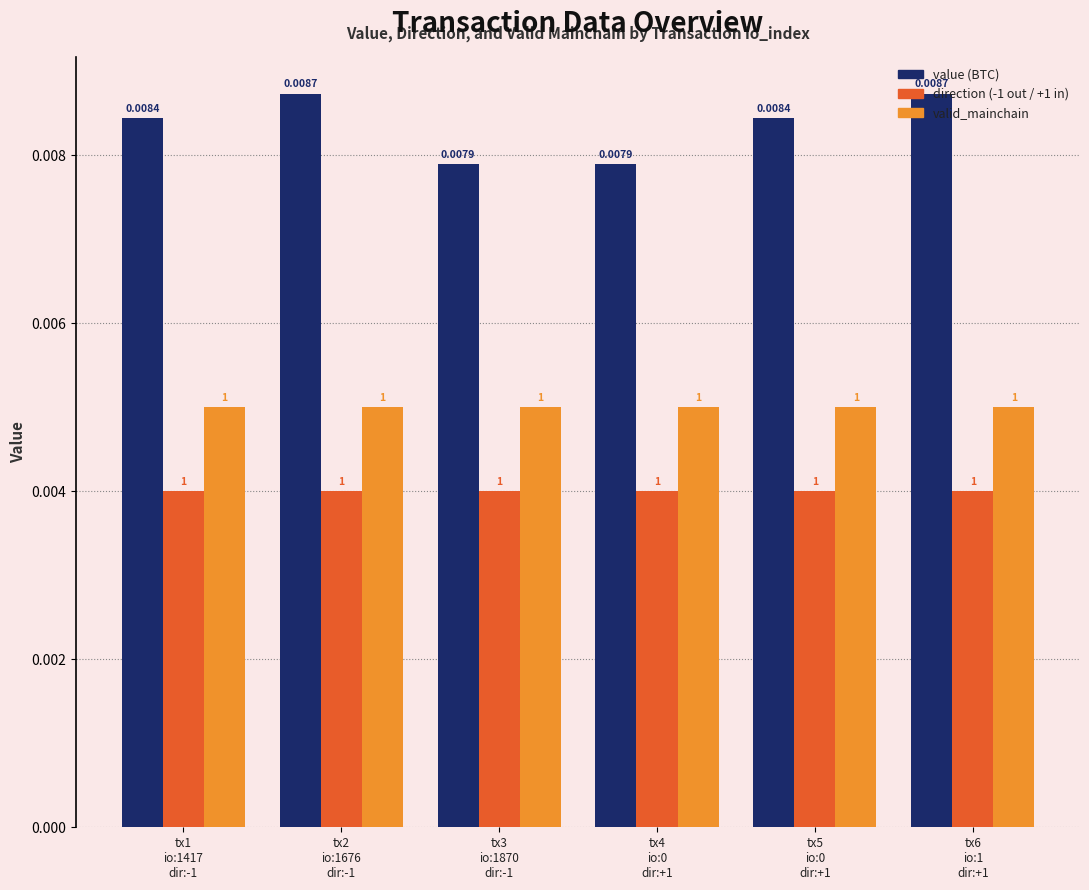

Are the bars grouped side by side (vs. stacked)?

Yes